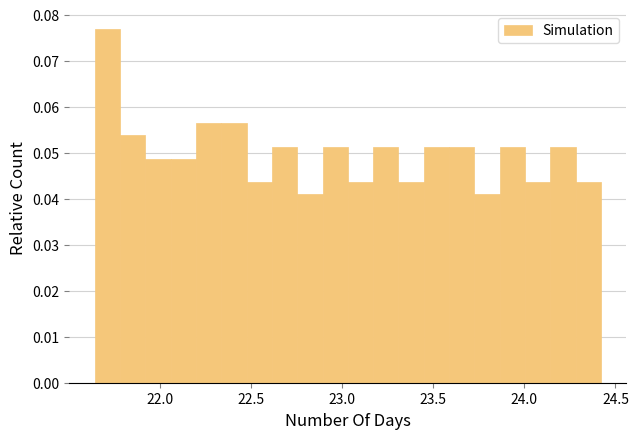

Around what value on the x-axis is the tallest bar? Give the approximate position of its centre, as read against the axis.

21.70